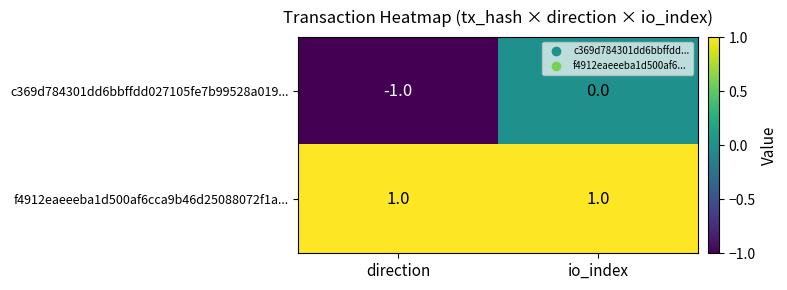

At which category is the sum across all series the highest?

io_index